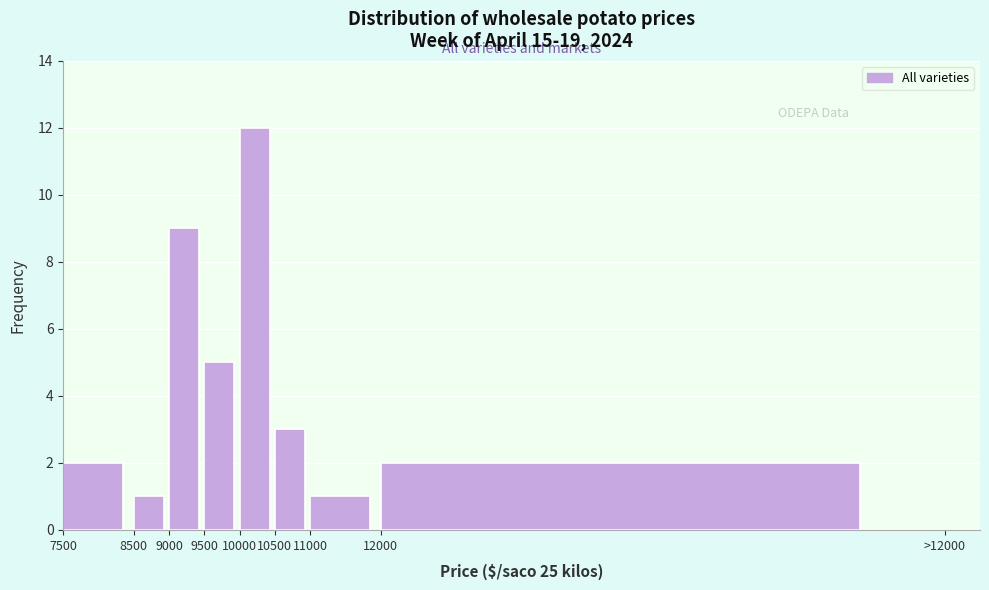

Reading left to right, what are all the values shown in this chart?

2	1	9	5	12	3	1	2